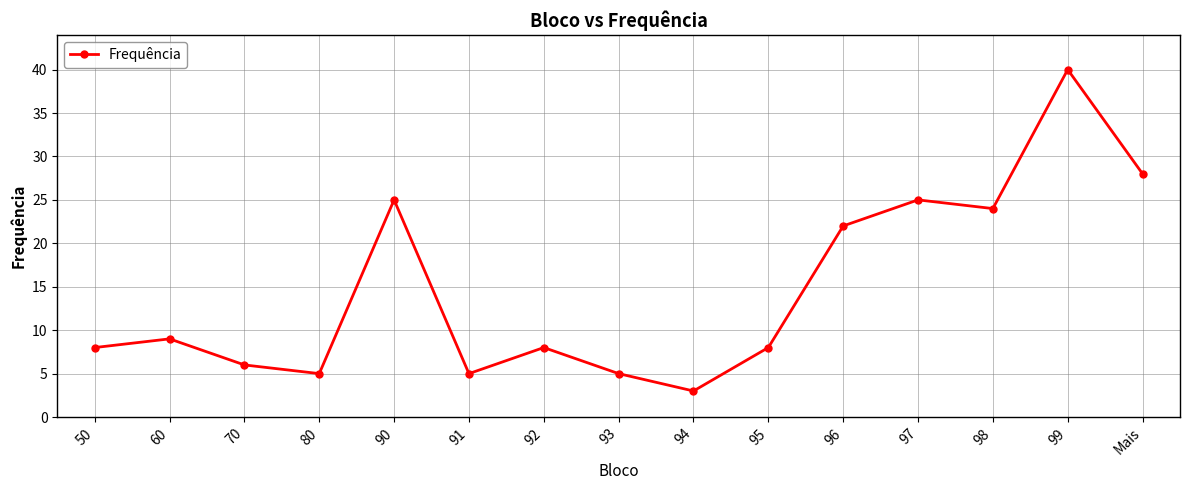

What is the change in value from 60 to 92?

-1